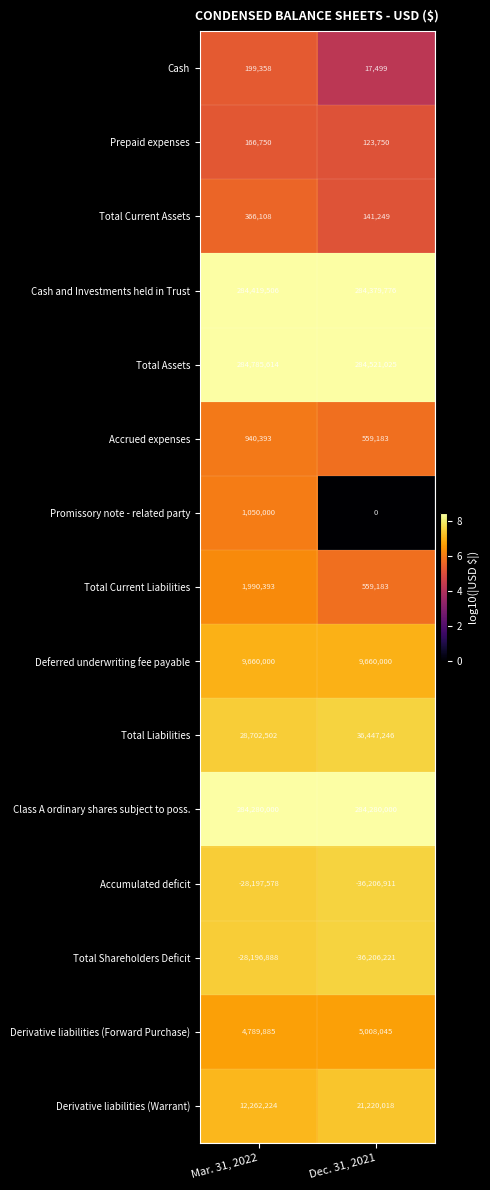

Reading left to right, what are all the values shown in this chart?

Cash: 199358	17499
Prepaid expenses: 166750	123750
Total Current Assets: 366108	141249
Cash and Investments held in Trust: 284419506	284379776
Total Assets: 284785614	284521025
Accrued expenses: 940393	559183
Promissory note - related party: 1050000	0
Total Current Liabilities: 1990393	559183
Deferred underwriting fee payable: 9660000	9660000
Total Liabilities: 28702502	36447246
Class A ordinary shares subject to poss.: 284280000	284280000
Accumulated deficit: -28197578	-36206911
Total Shareholders Deficit: -28196888	-36206221
Derivative liabilities (Forward Purchase): 4789885	5008045
Derivative liabilities (Warrant): 12262224	21220018